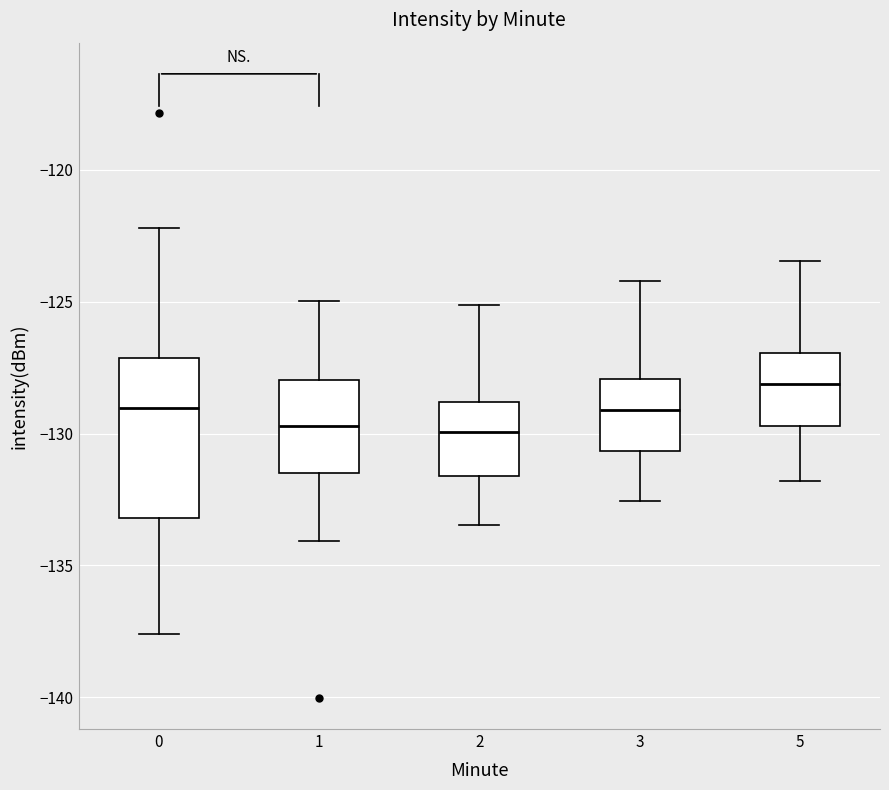

Where does the upper whisker of the box at x = 2 end on the y-axis? The values are not printed on the chart, so give them approximately, as read against the axis.

-125.0